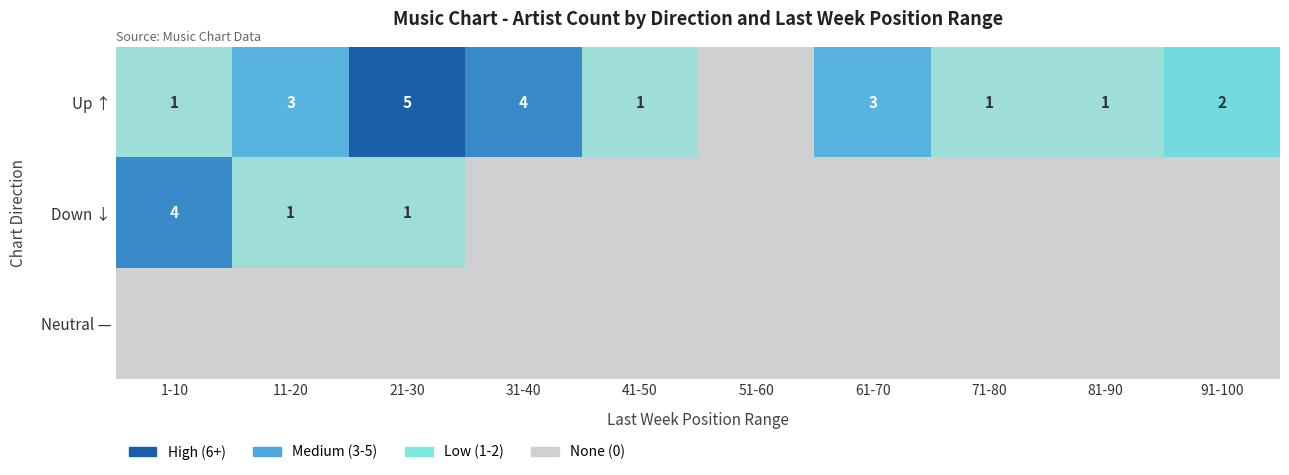

The value of Up ↑ at 91-100 is 3. True or false?

False